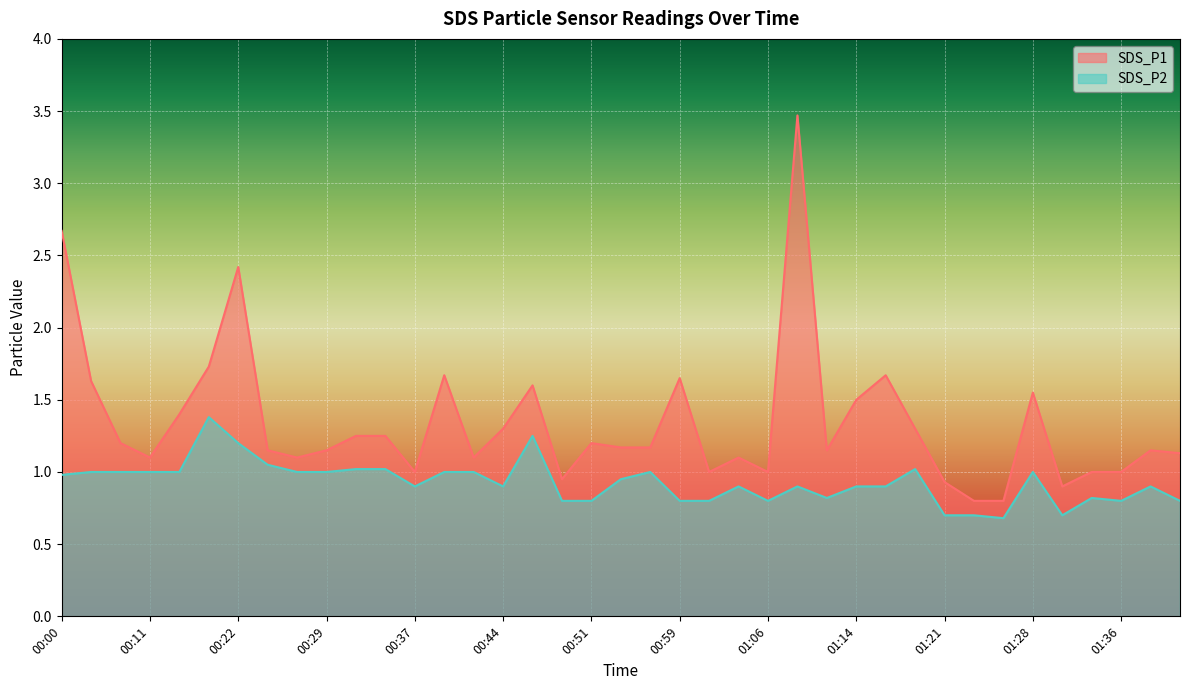

At which label is SDS_P2 closest to 1?

00:02